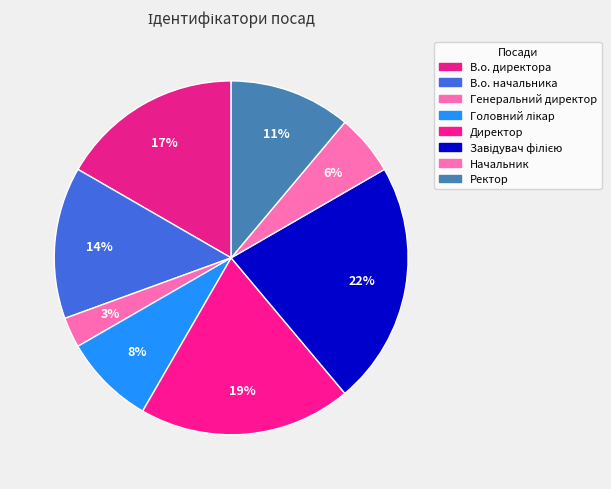

What is the largest slice in the pie chart?

Завідувач філією